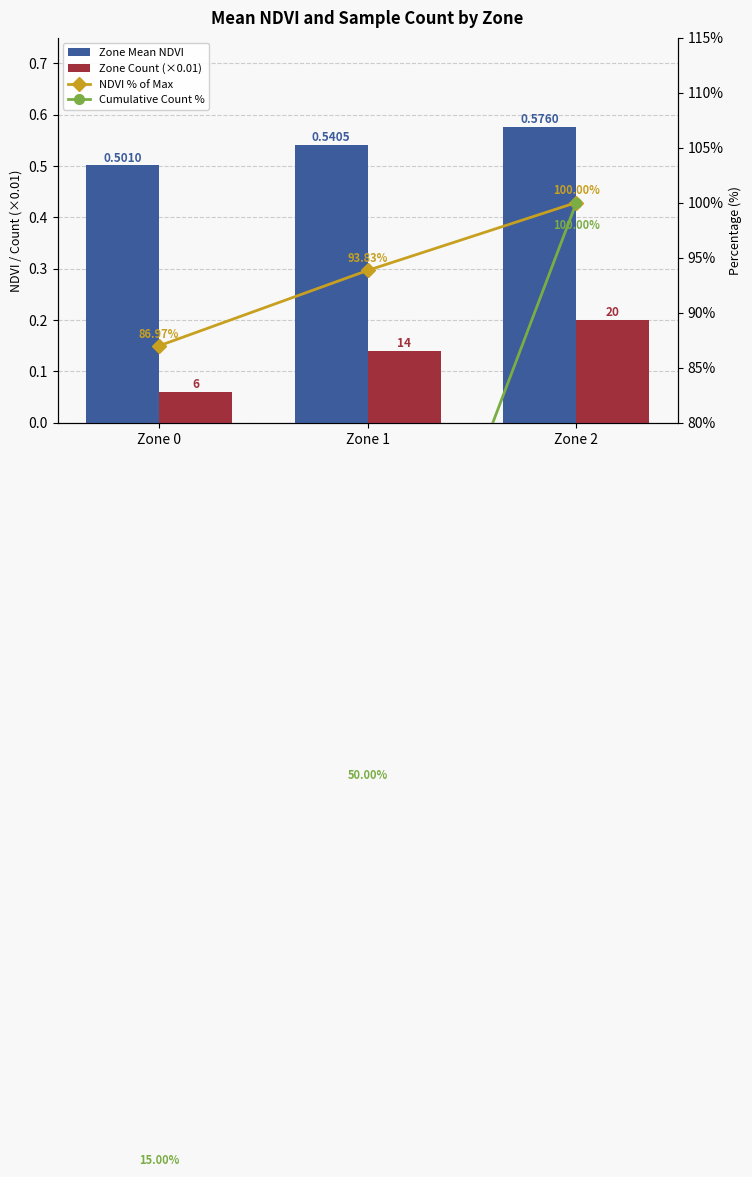

List the labels in order of Zone Mean NDVI value, largest first.

Zone 2, Zone 1, Zone 0